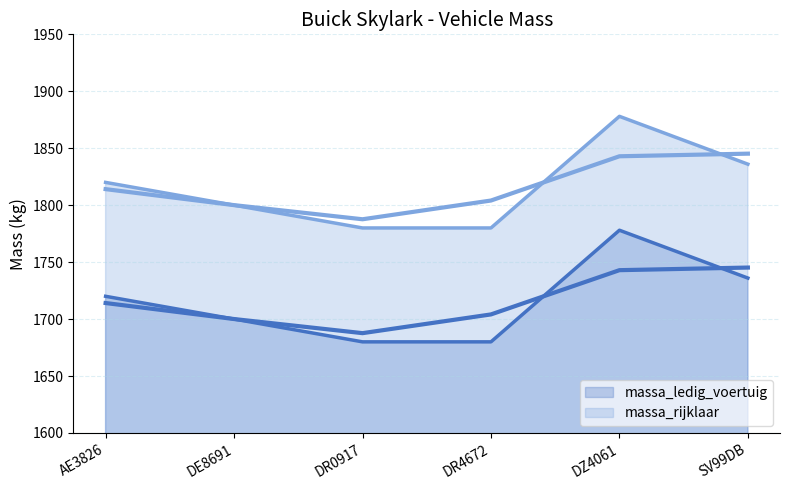

How many values in the massa_ledig_voertuig (line) series exceed 1720?

2